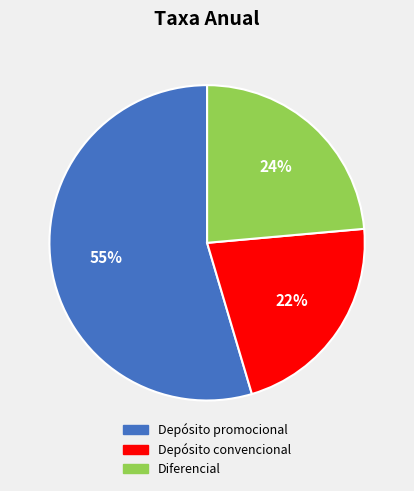

Which has a higher value, Depósito convencional or Depósito promocional?

Depósito promocional